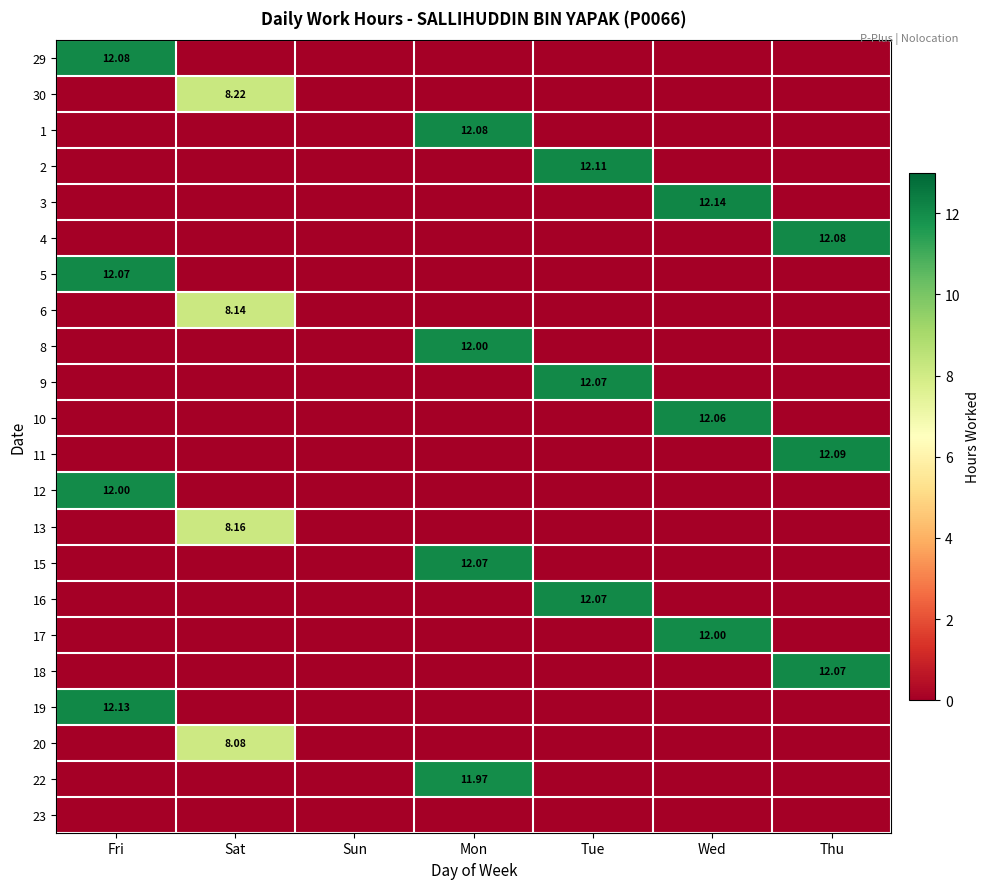

What is the total value across all series at Thu?

36.2